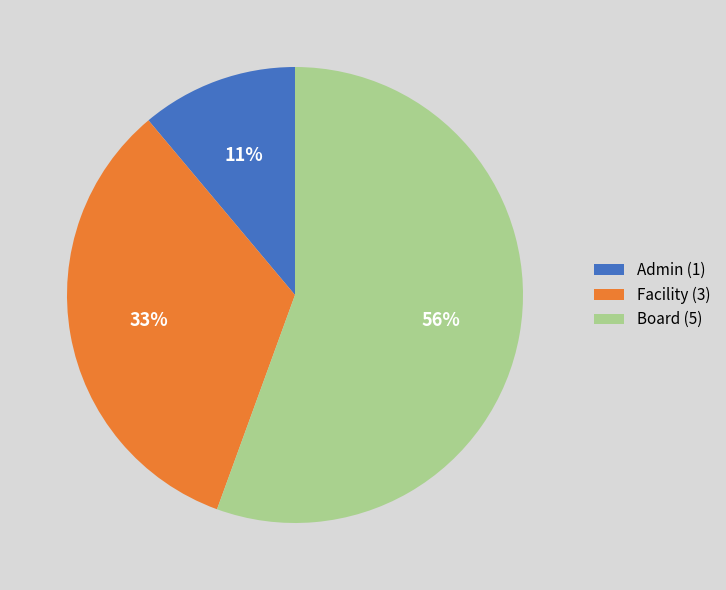

Count the number of slices in the pie.

3